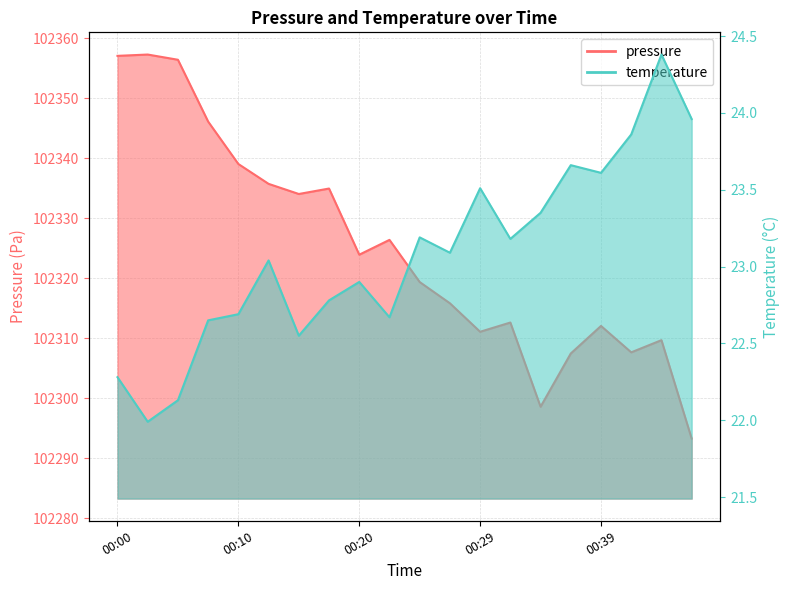

Read the temperature value at 00:15.

22.6